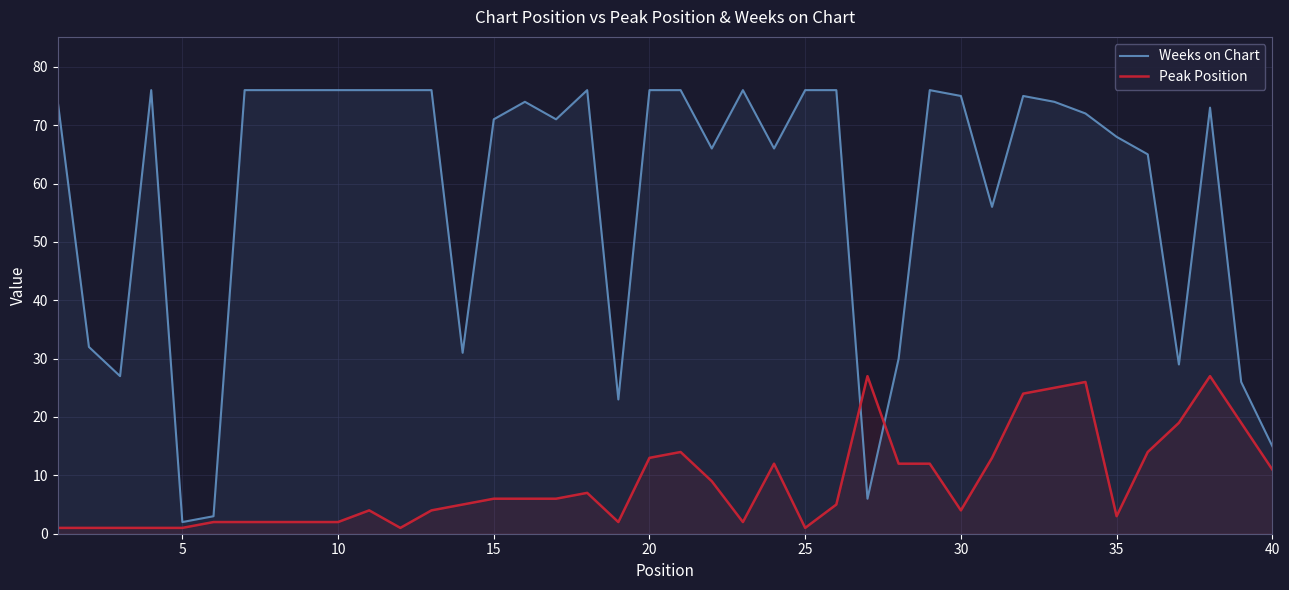

What is the maximum value shown in the chart?

76